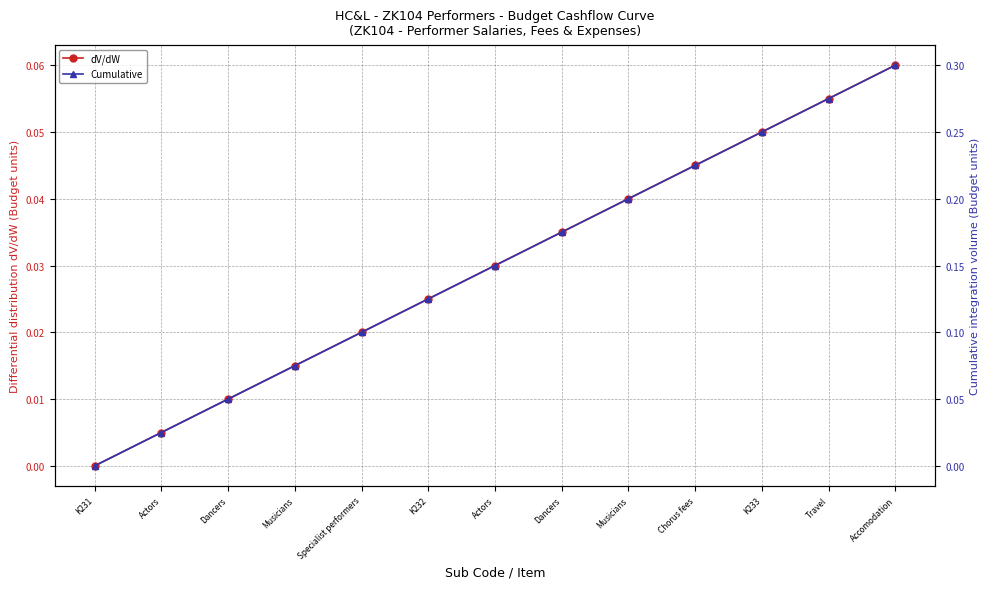

Between Musicians and Accomodation, which is larger?

Accomodation